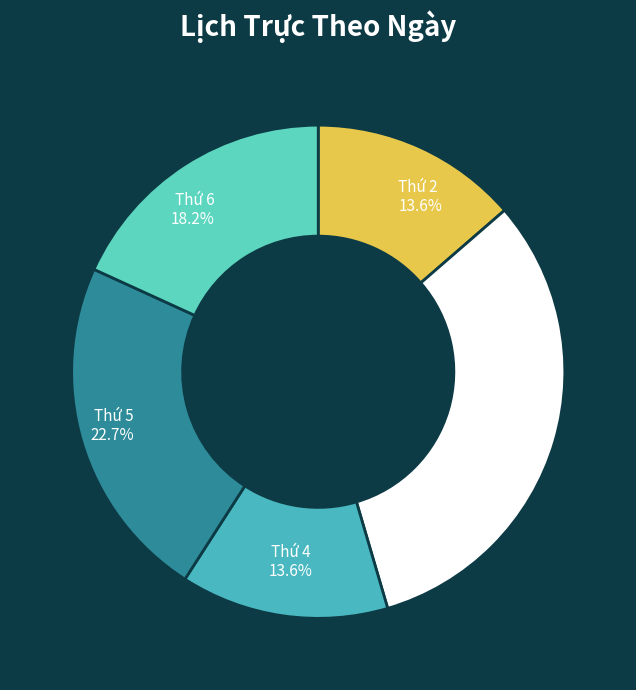

How many segments does this pie chart have?

5